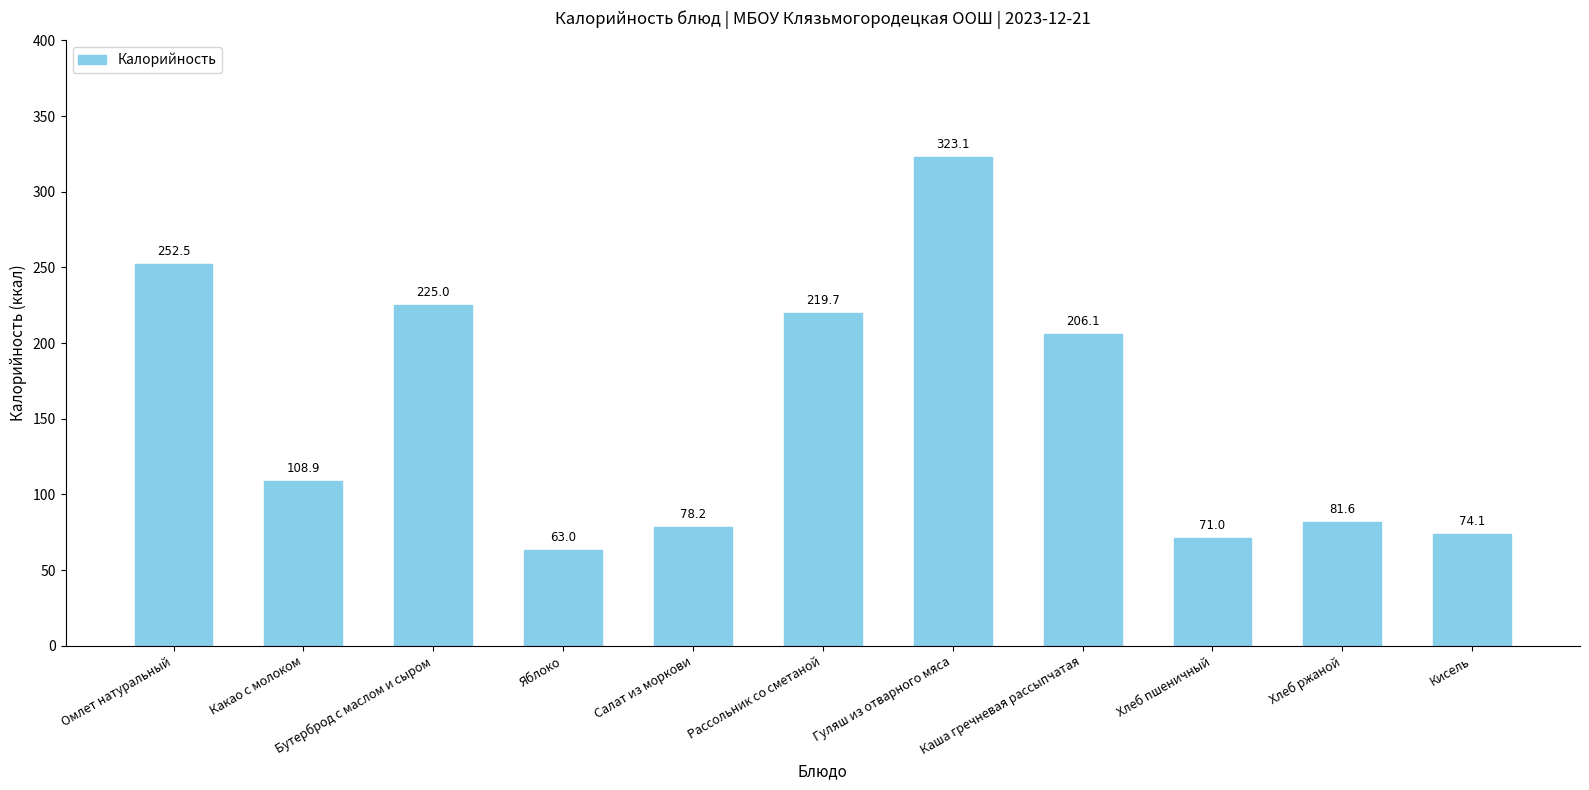

What is the label of the 3rd bar from the left?

Бутерброд с маслом и сыром